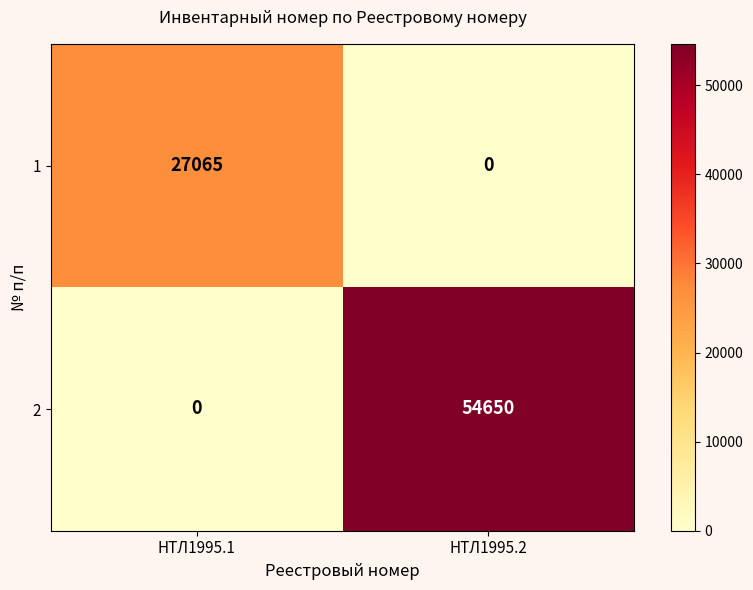

Which label corresponds to the largest value in the chart?

НТЛ1995.2